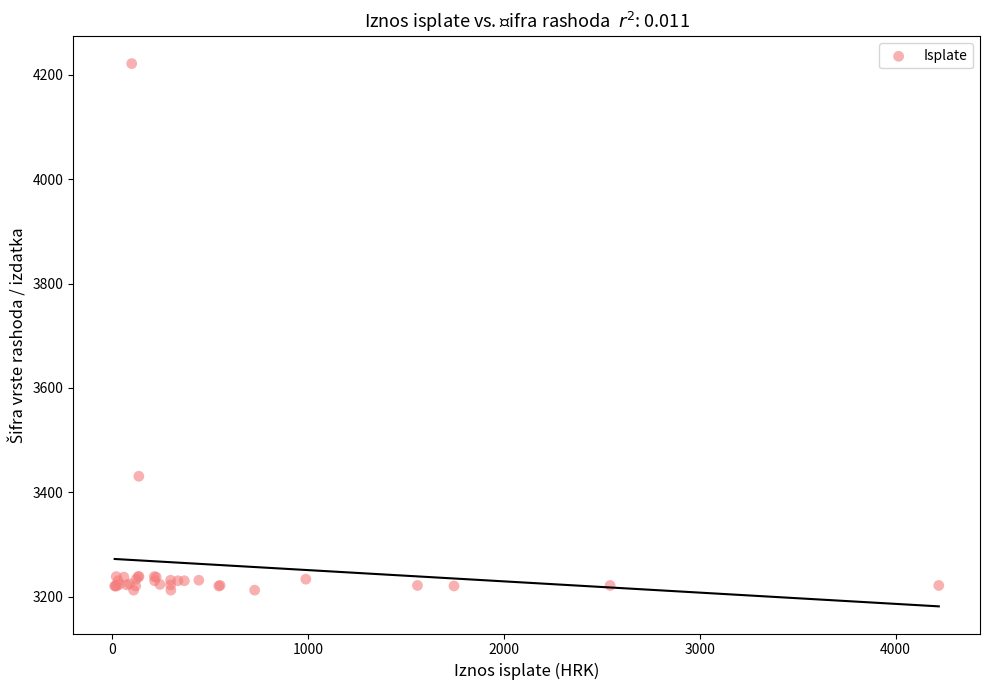

What Y value in the scatter plot is closest to 3717?

3431